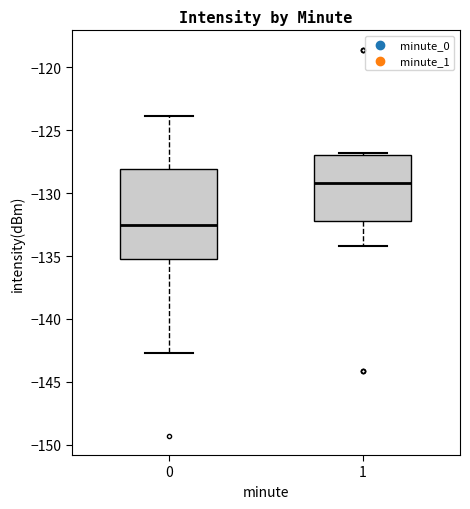

Comparing the boxes themselves (not the whiskers), which one is the tallest?

0